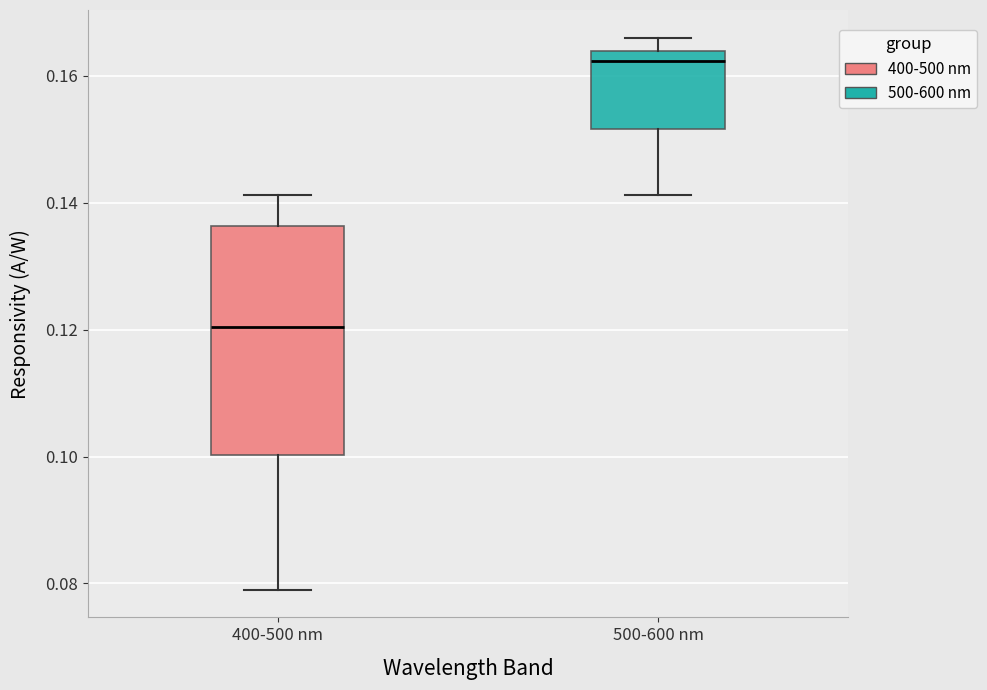

Comparing the boxes themselves (not the whiskers), which one is the tallest?

400-500 nm